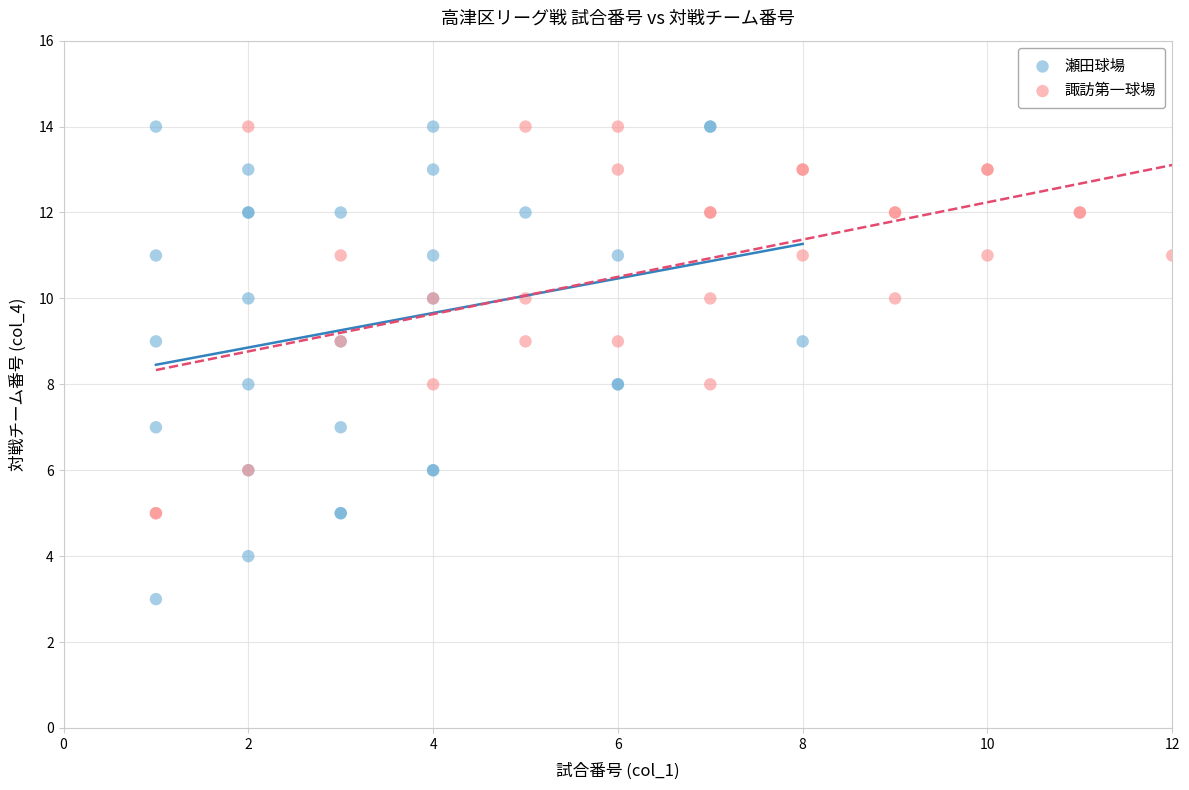

Which series contains the lowest Y value?

瀬田球場